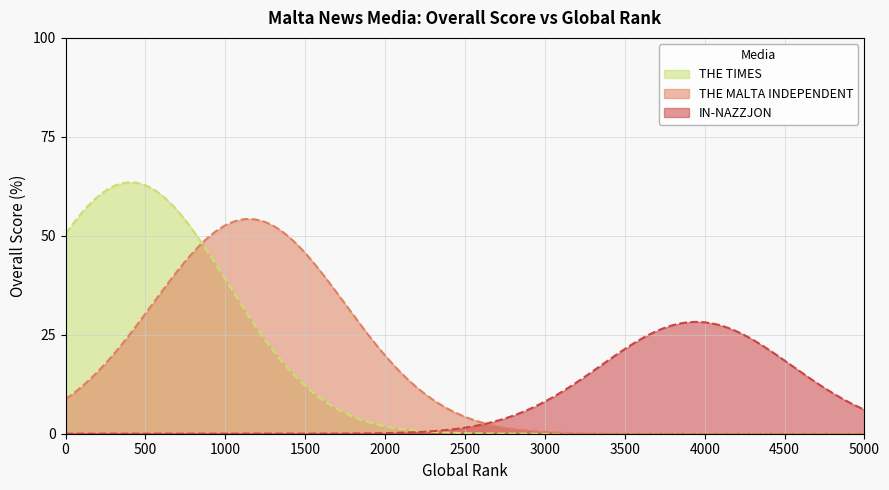

Reading left to right, what are all the values shown in this chart?

THE TIMES
(timesofmalta.com)=63.5	THE MALTA INDEPENDENT
(independent.com.mt)=54.2	IN-NAZZJON
(netnews.com.mt)=28.2